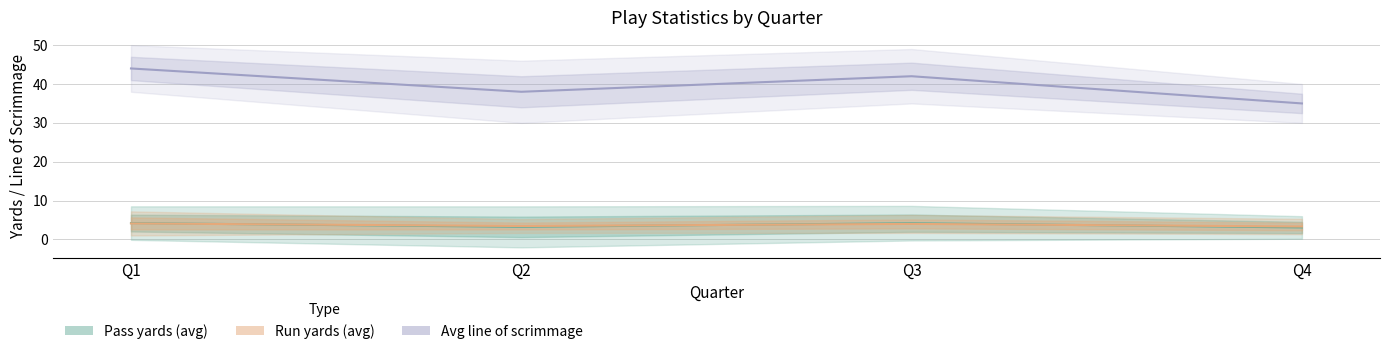

What is the smallest value displayed?

3.1